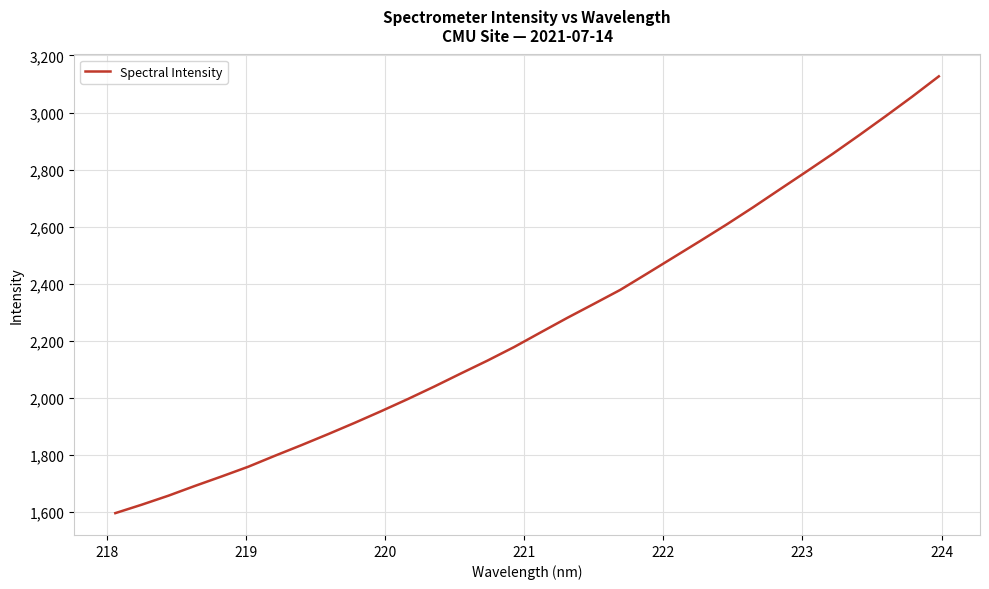

What is the smallest value displayed?

1595.6